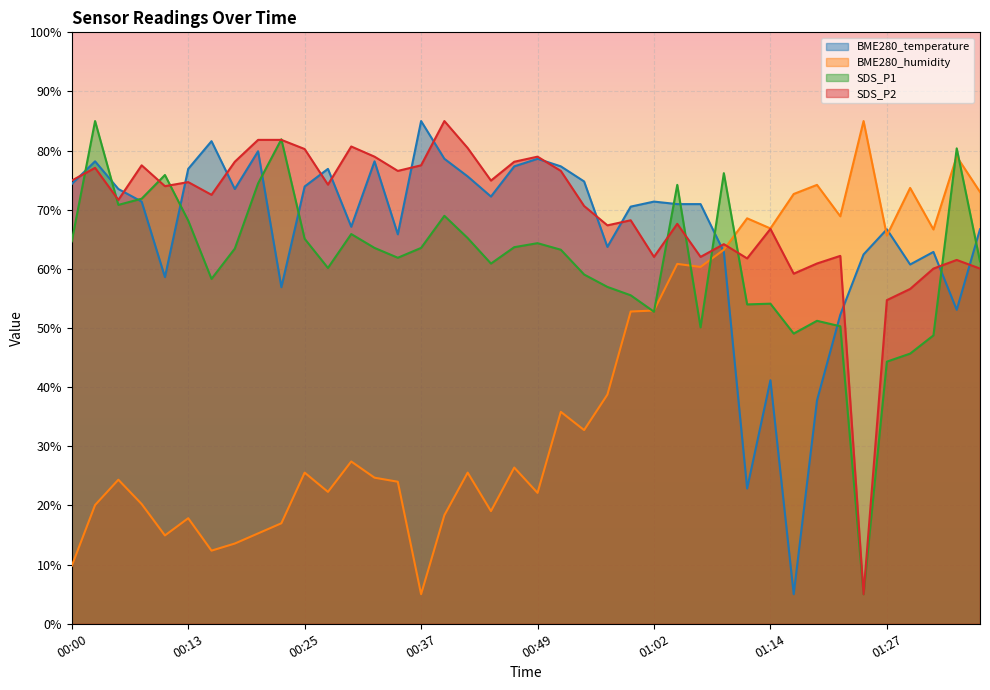

Which has a higher value, 01:24 or 01:14?

01:24